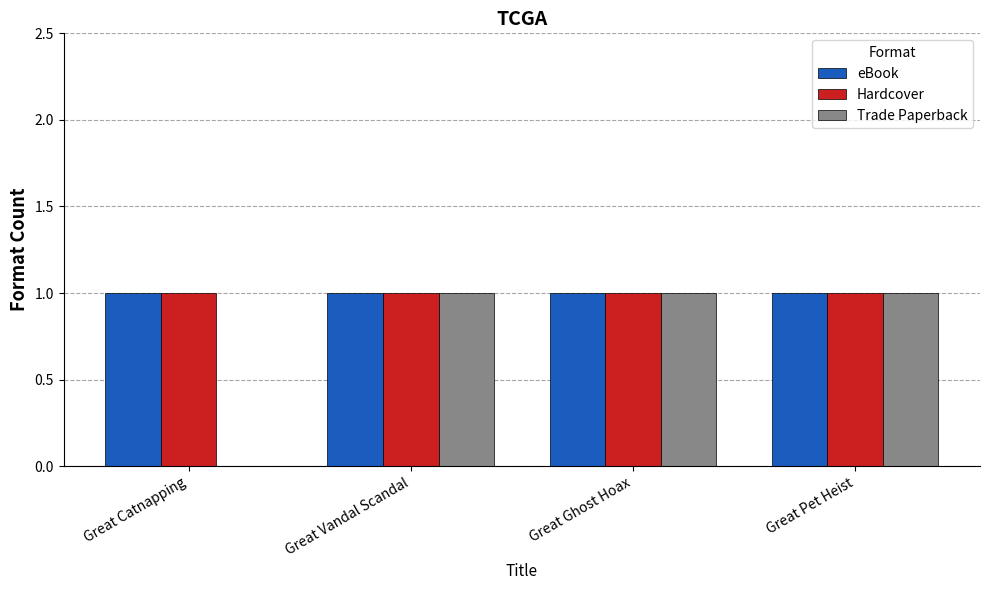

How many groups of bars are there?

4